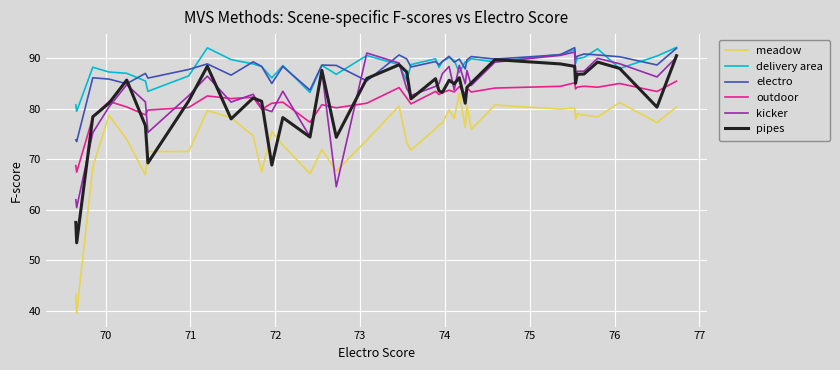

Rank the series by their maximum value, from highest to lowest.

delivery area, electro, kicker, pipes, outdoor, meadow